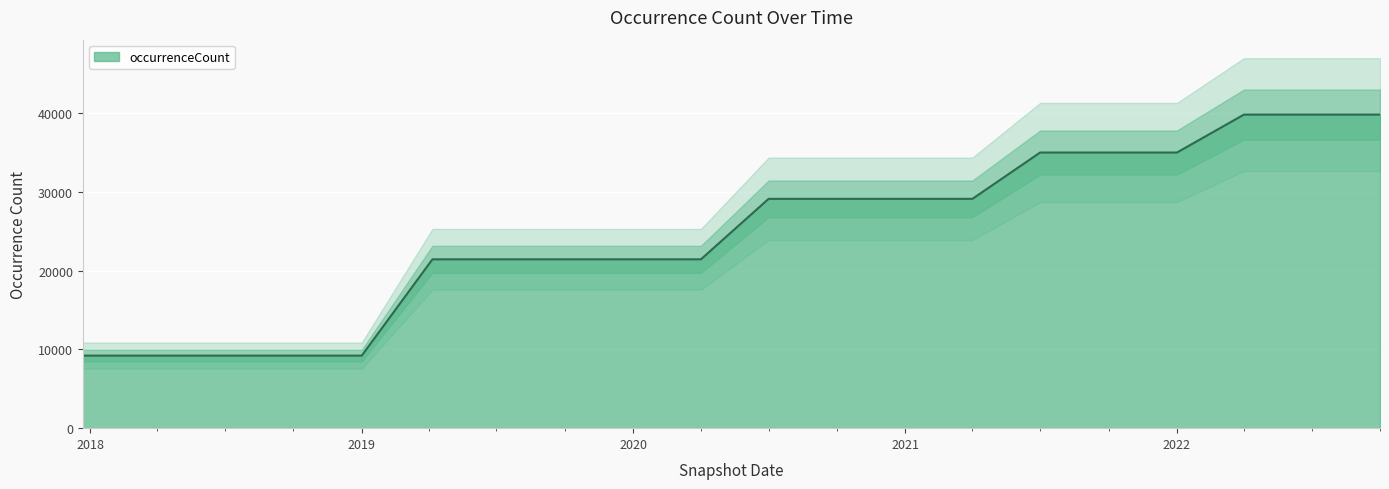

What is the highest value of the occurrenceCount series?

39778